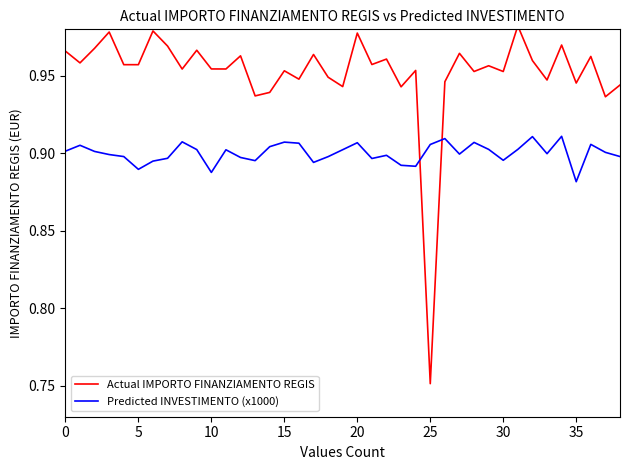

Which series has the largest total across all categories?

Actual IMPORTO FINANZIAMENTO REGIS